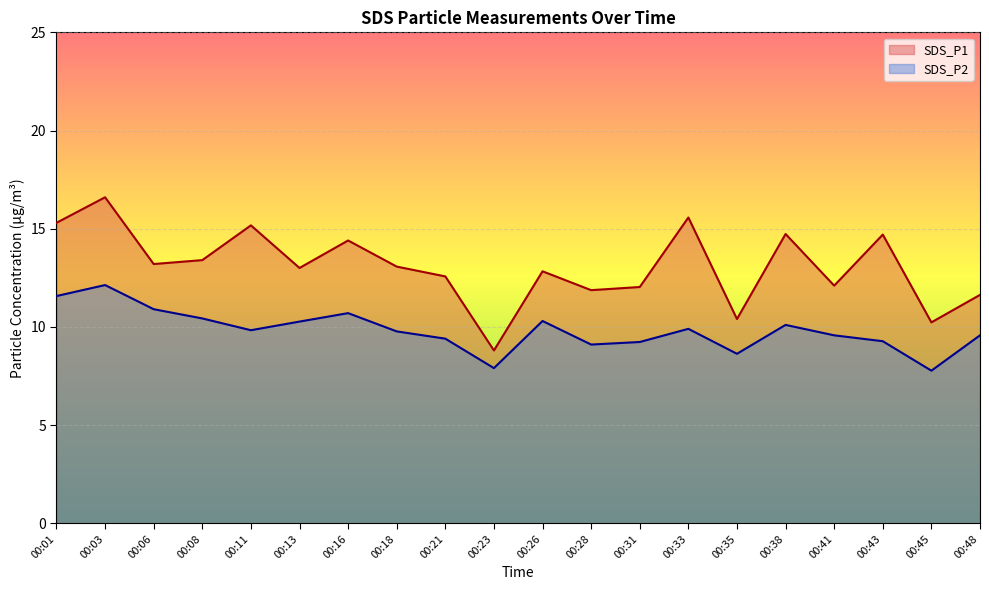

The SDS_P1 series shows 11.6 at 00:48. True or false?

True